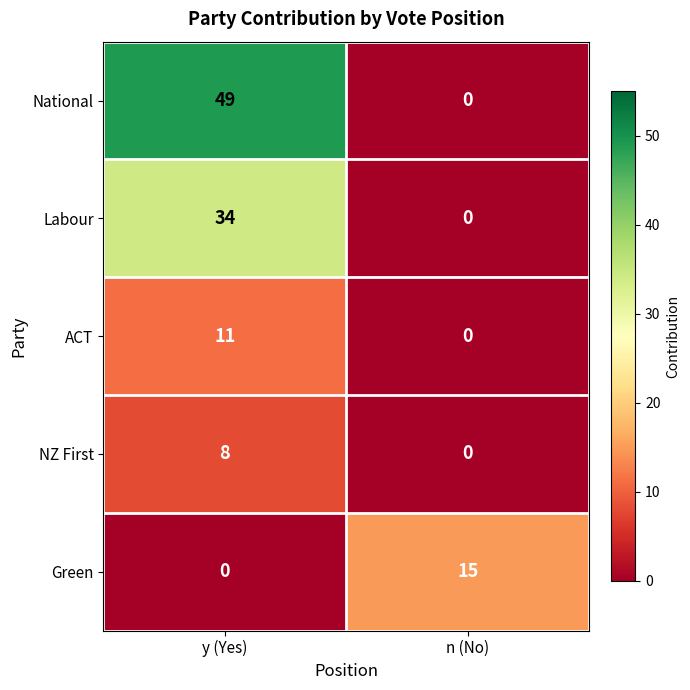

Is it true that National equals 34 at n (No)?

False